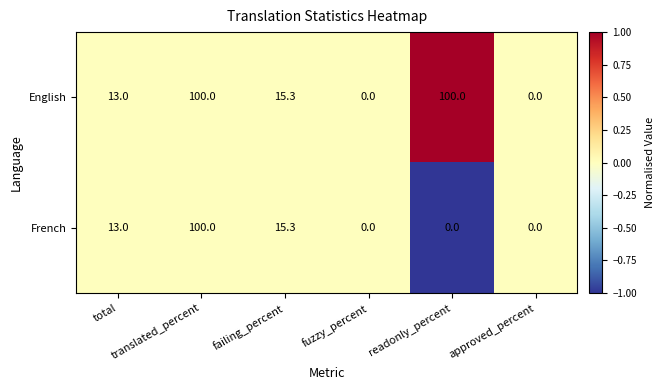

List the series in order of their overall mean, highest first.

English, French